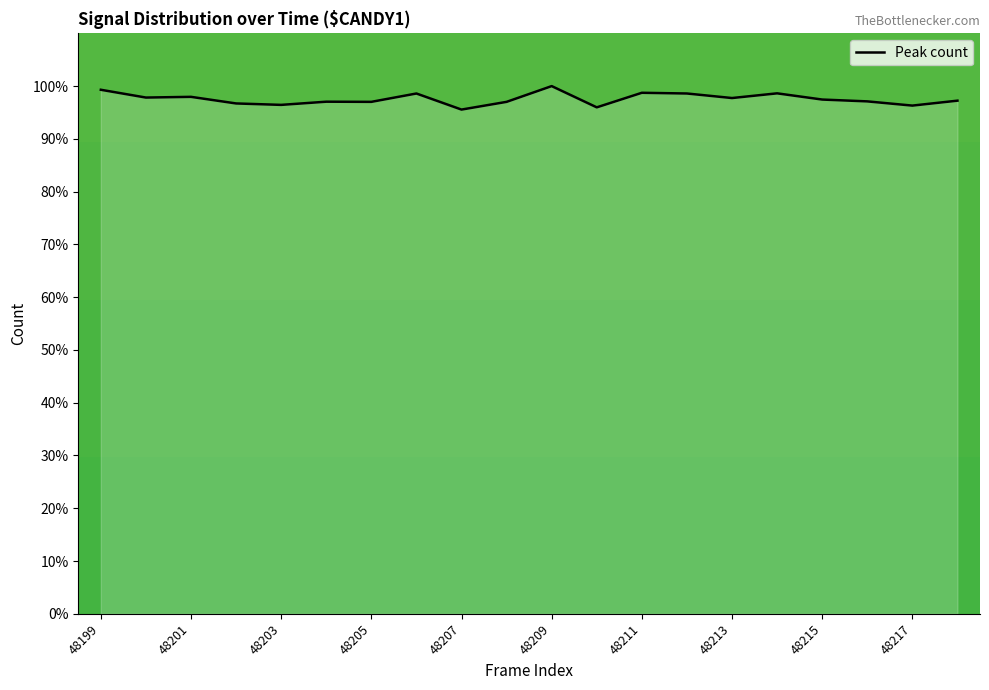

What is the maximum value shown in the chart?

100.0